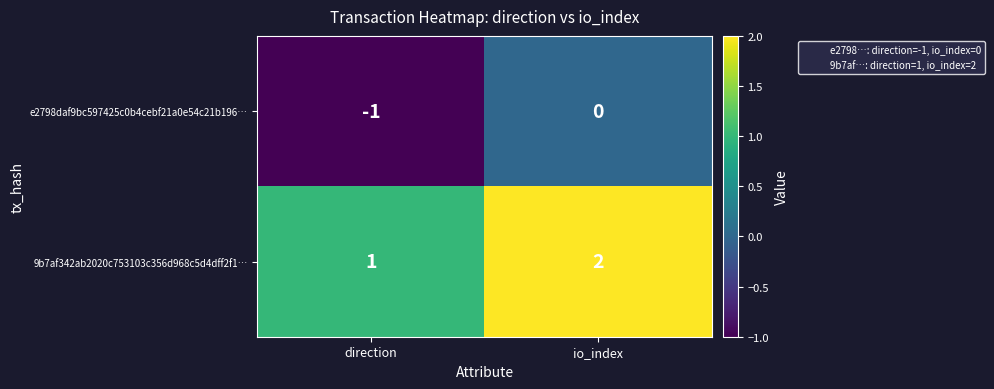

What is the greatest value displayed?

2